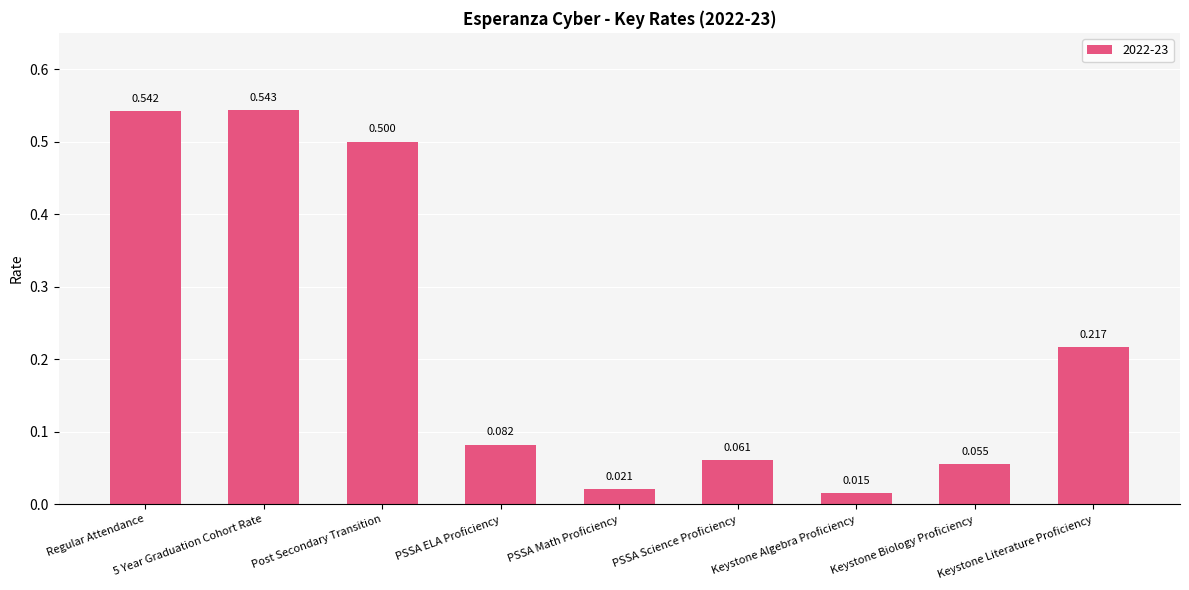

Between Keystone Biology Proficiency and Regular Attendance, which is larger?

Regular Attendance